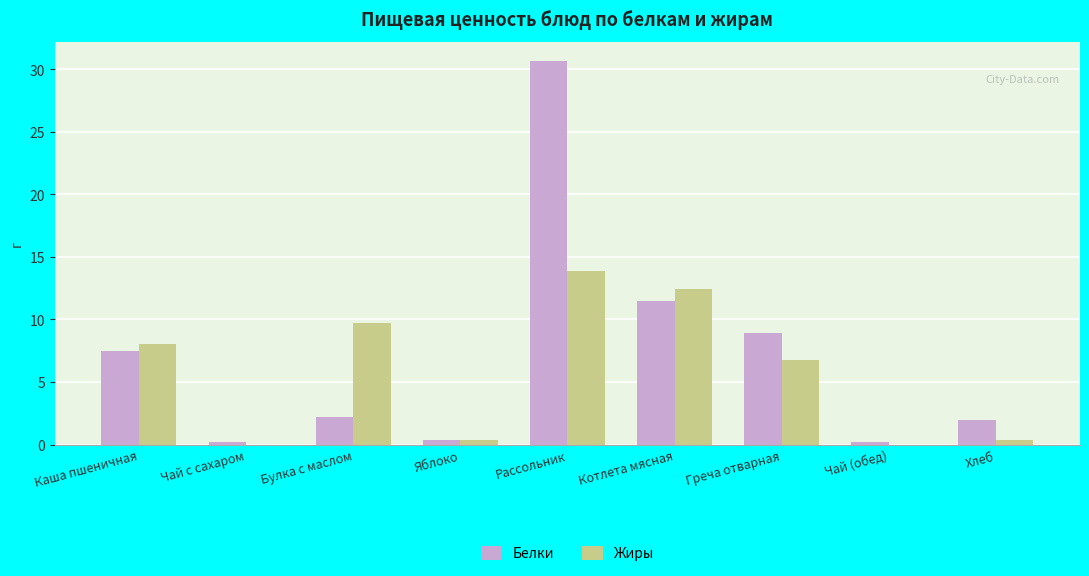

The value of Жиры at Рассольник is 13.9. True or false?

True